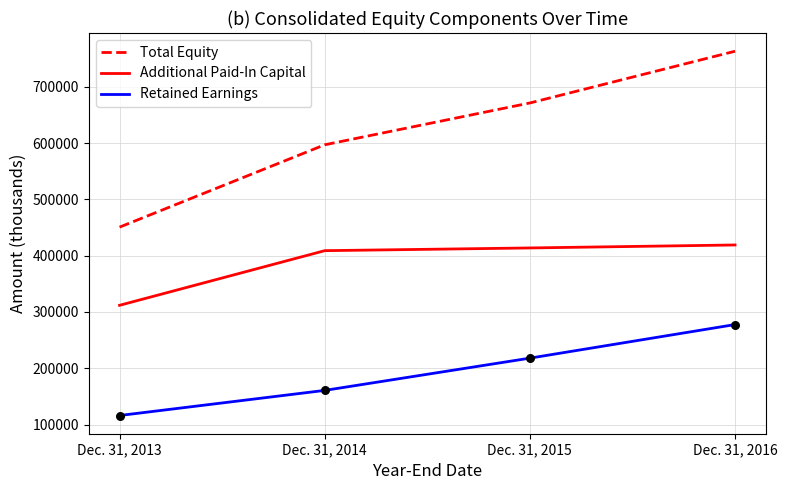

Between Dec. 31, 2013 and Dec. 31, 2016, which series saw the biggest shift?

Total Equity